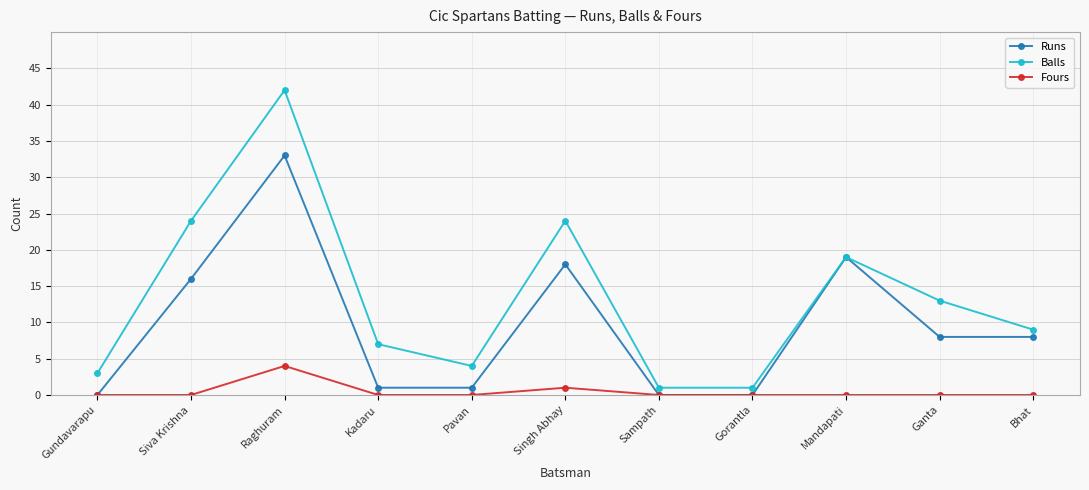

The value of Balls at Singh Abhay is 34. True or false?

False